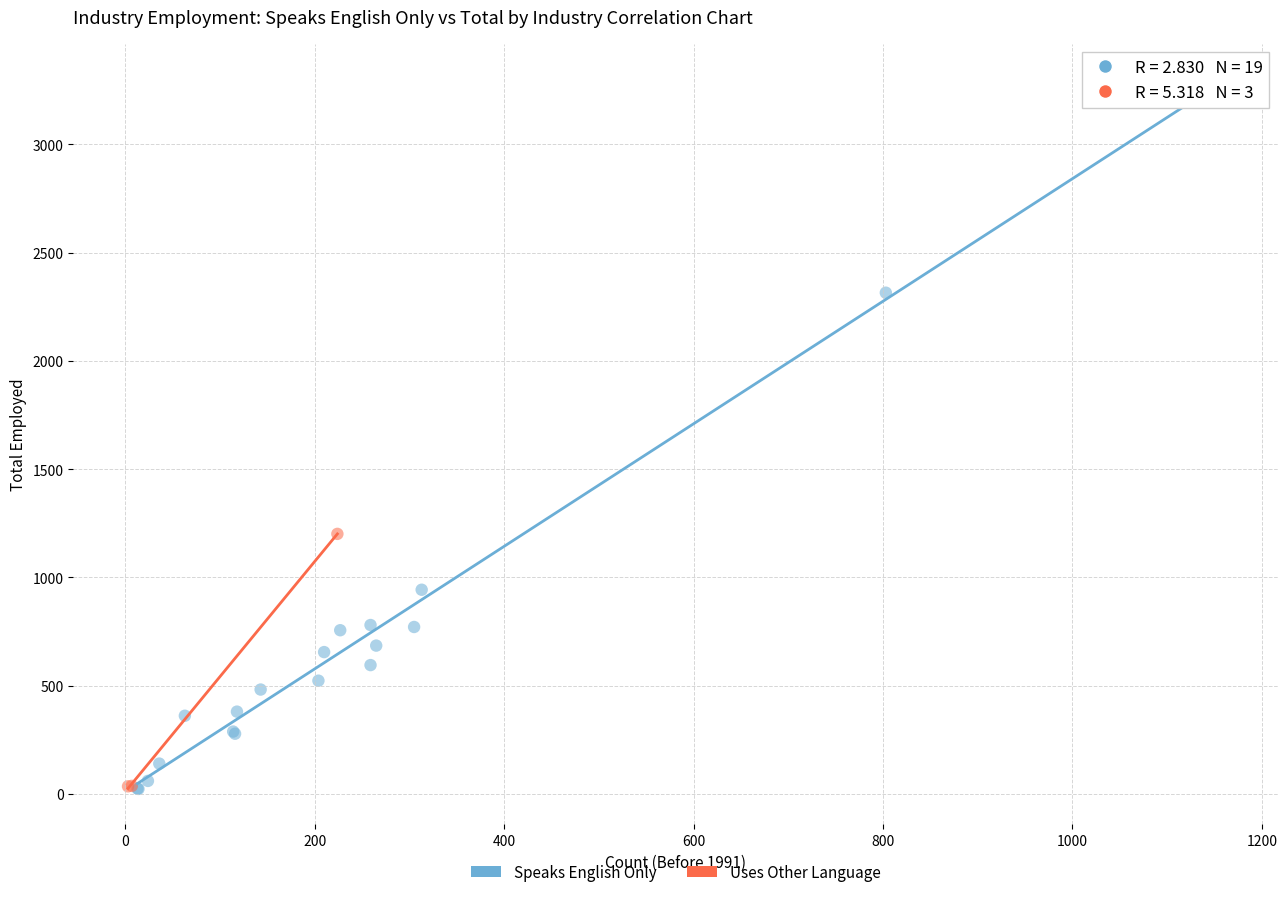

Which series contains the highest Y value?

Speaks English Only